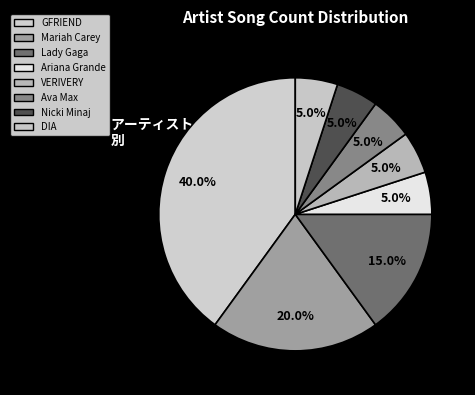

True or false: GFRIEND accounts for 40% of the total.

True